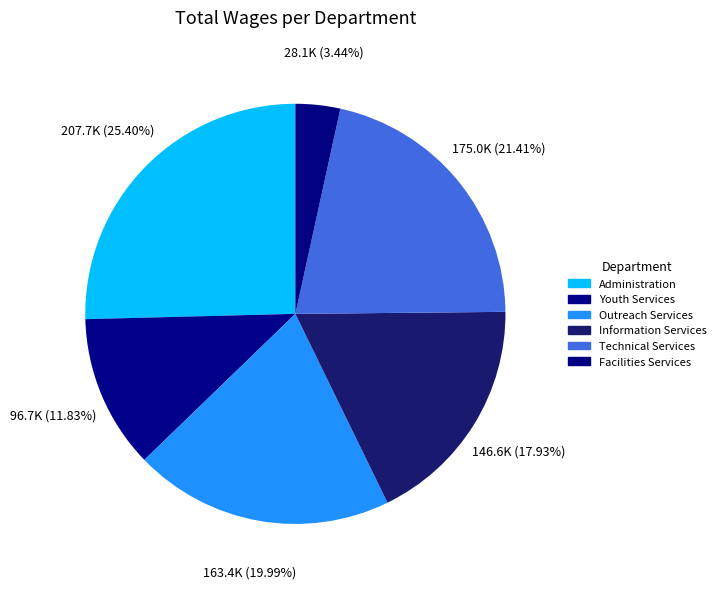

Count the number of slices in the pie.

6